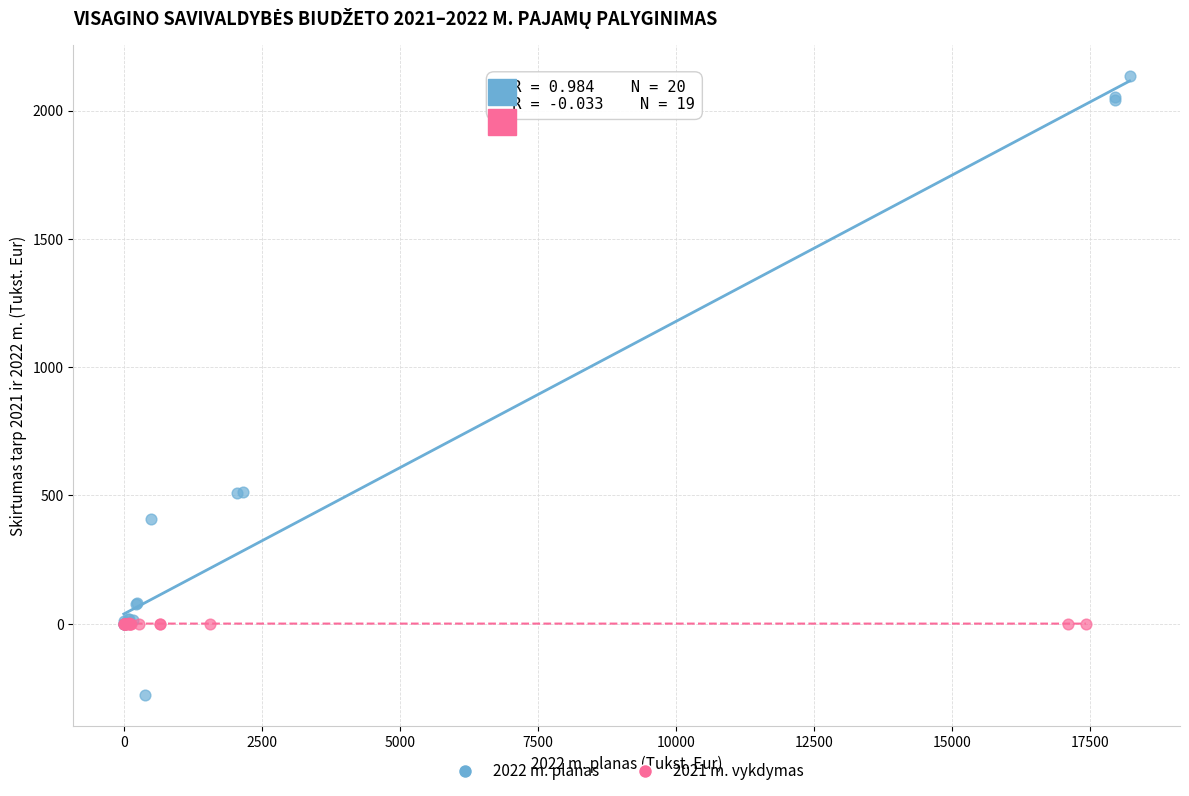

Which series contains the highest Y value?

2022 m. planas